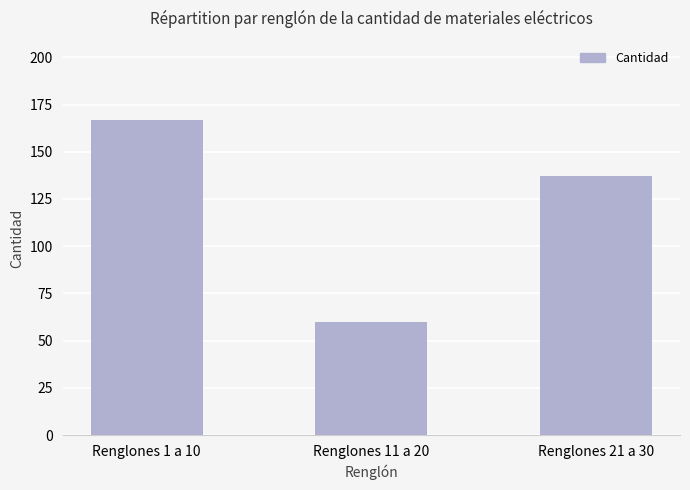

Reading left to right, list all the values displayed in this chart.

Renglones 1 a 10=167	Renglones 11 a 20=60	Renglones 21 a 30=137